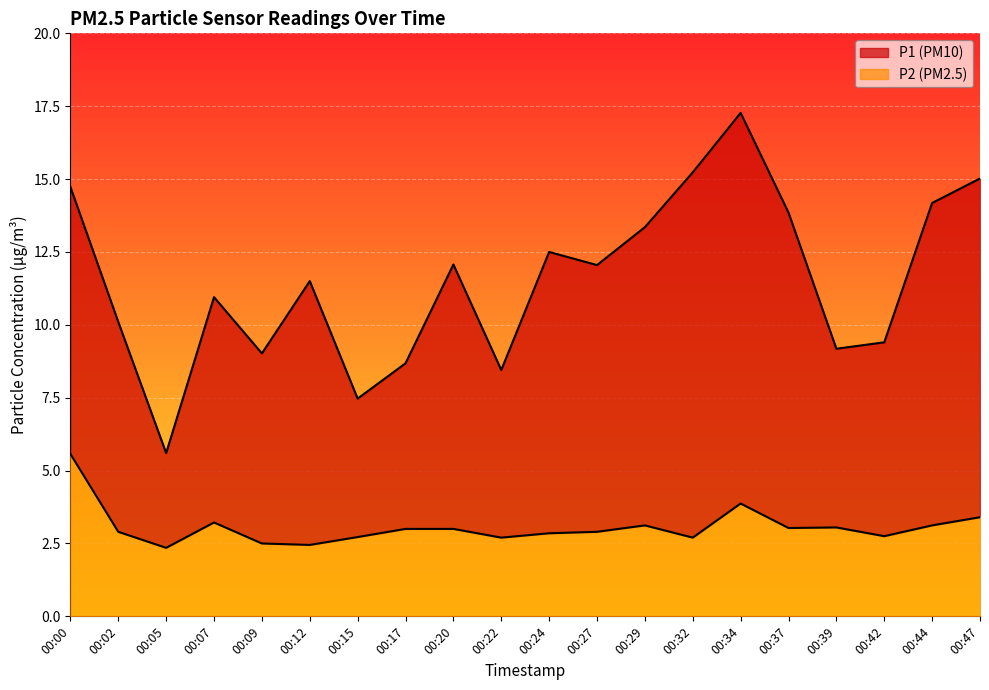

Which series has the largest total across all categories?

P1